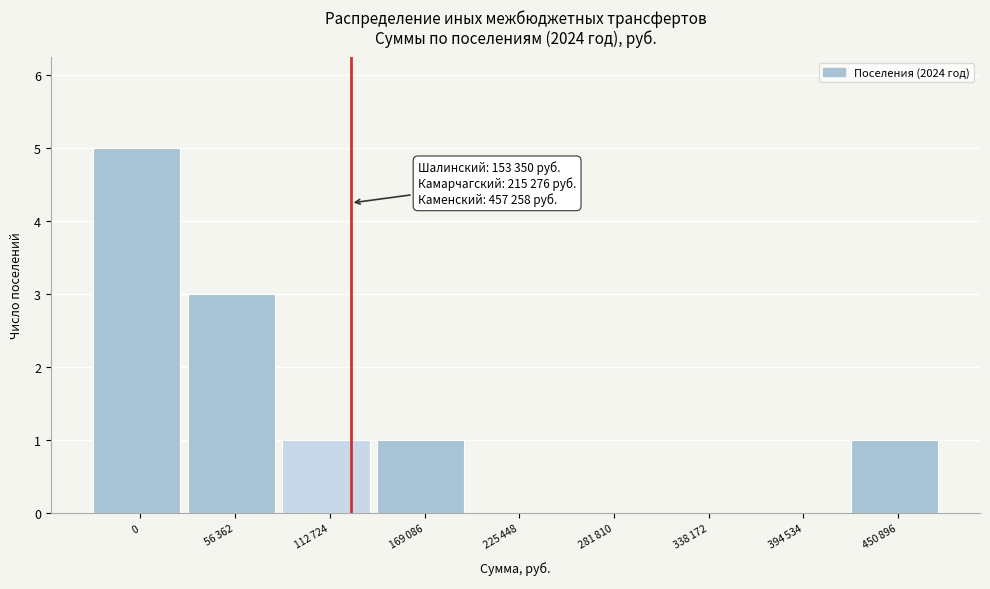

What is the greatest value displayed?

5